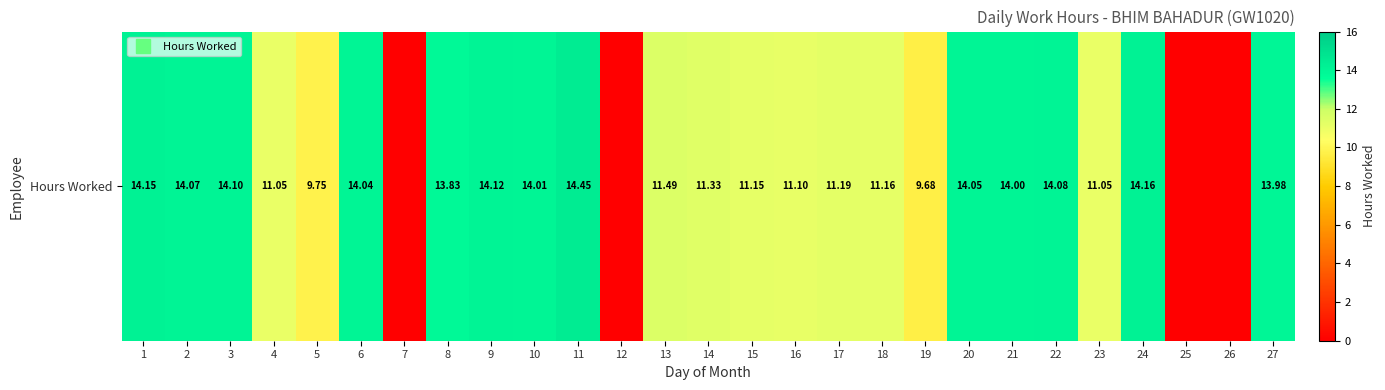

What is the difference between the maximum and minimum values?

14.4